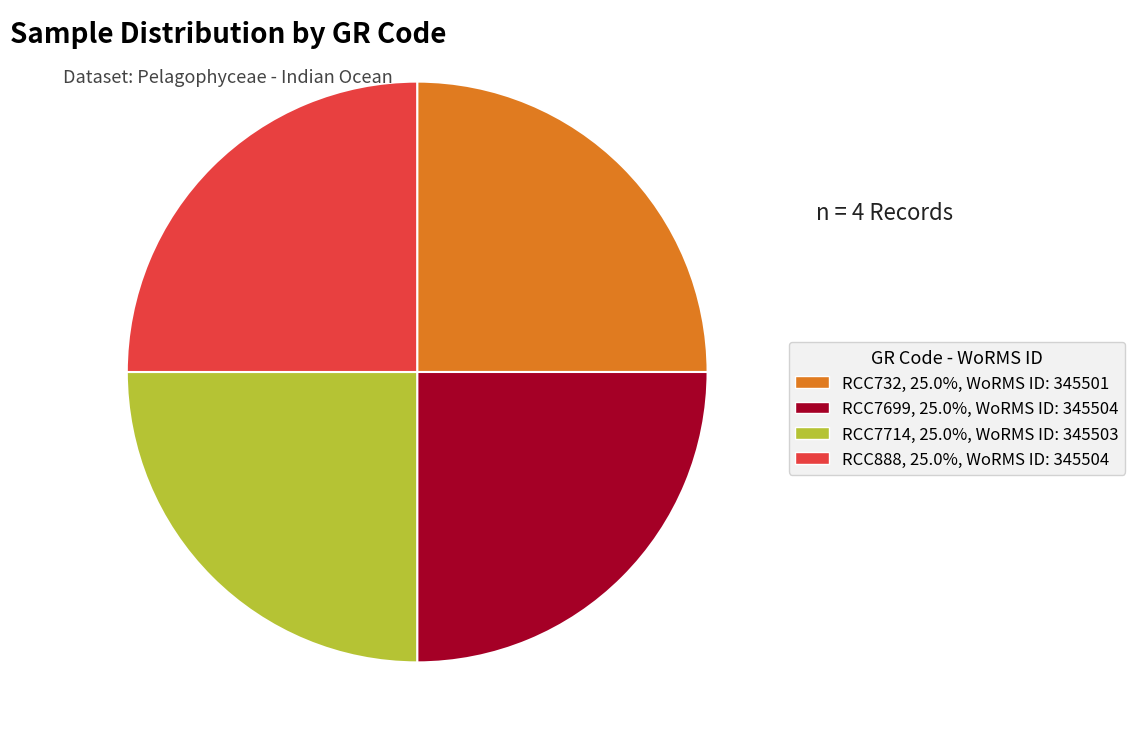

Is there a majority slice in this chart?

No